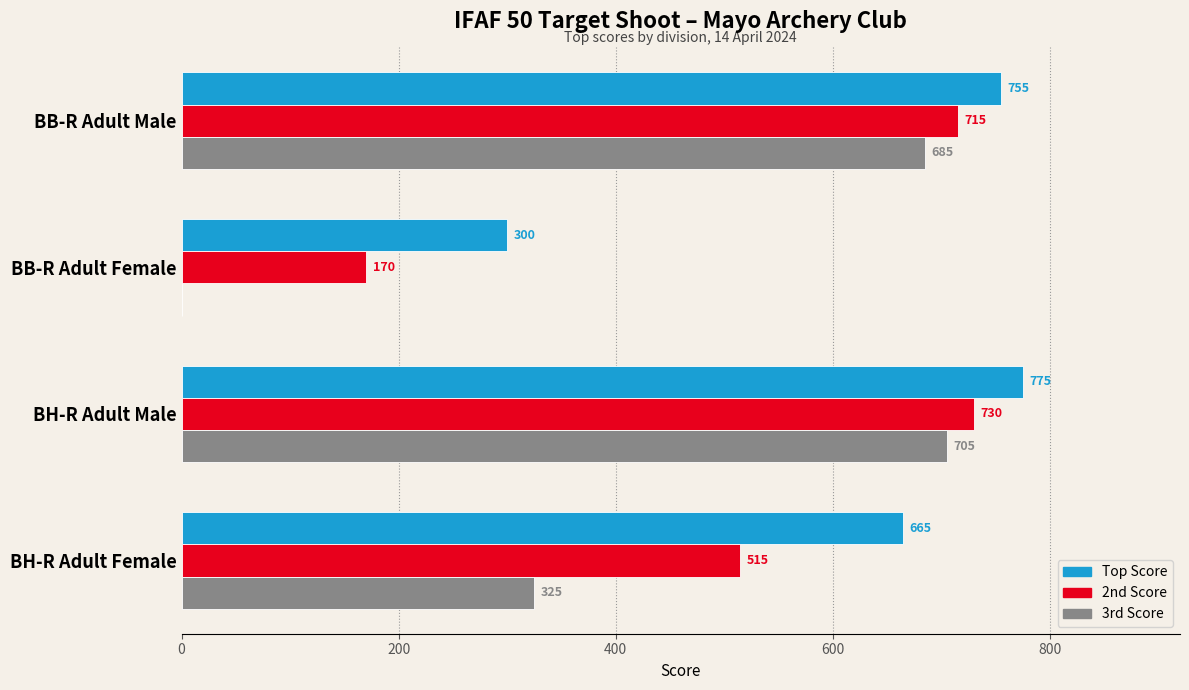

What is the total value across all series at BB-R Adult Female?

470